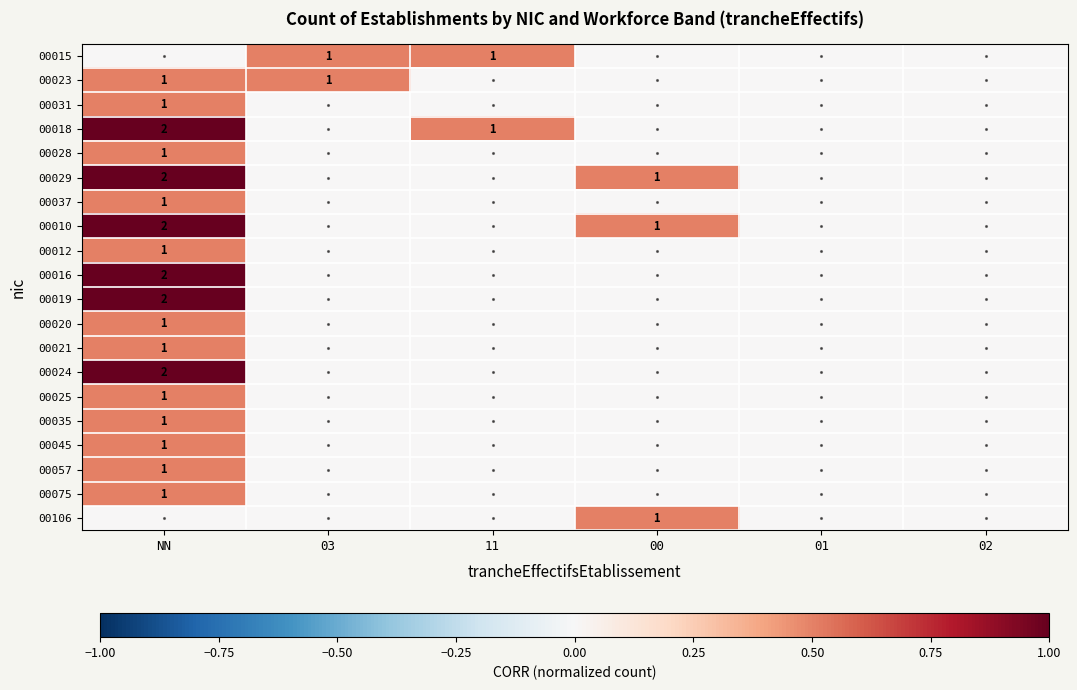

What is the total value across all series at 00?

1.5